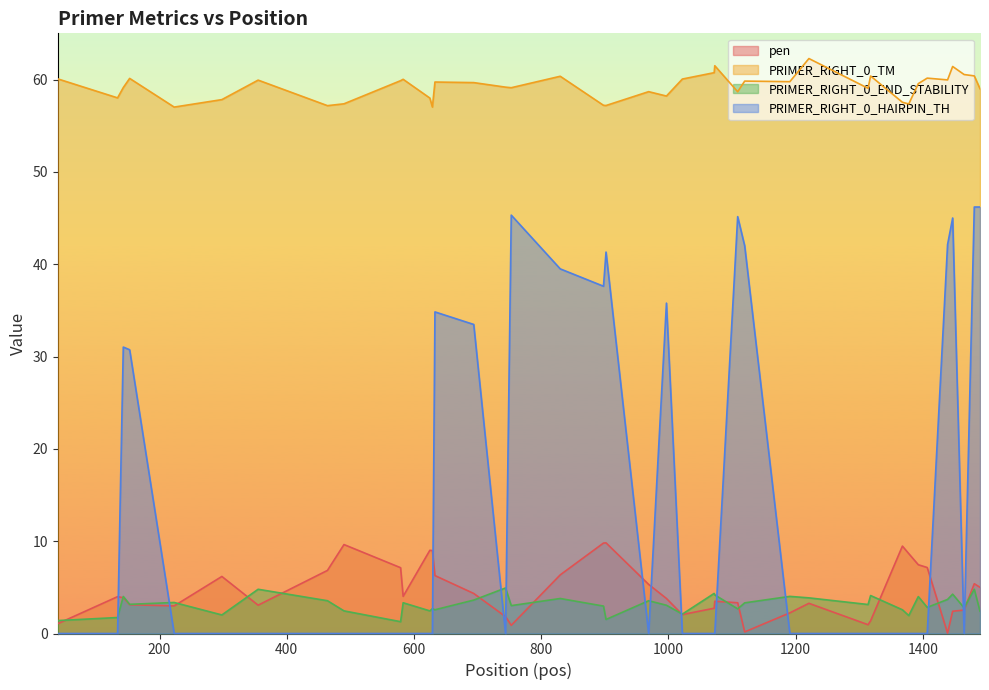

Count the number of data series in this chart.

4